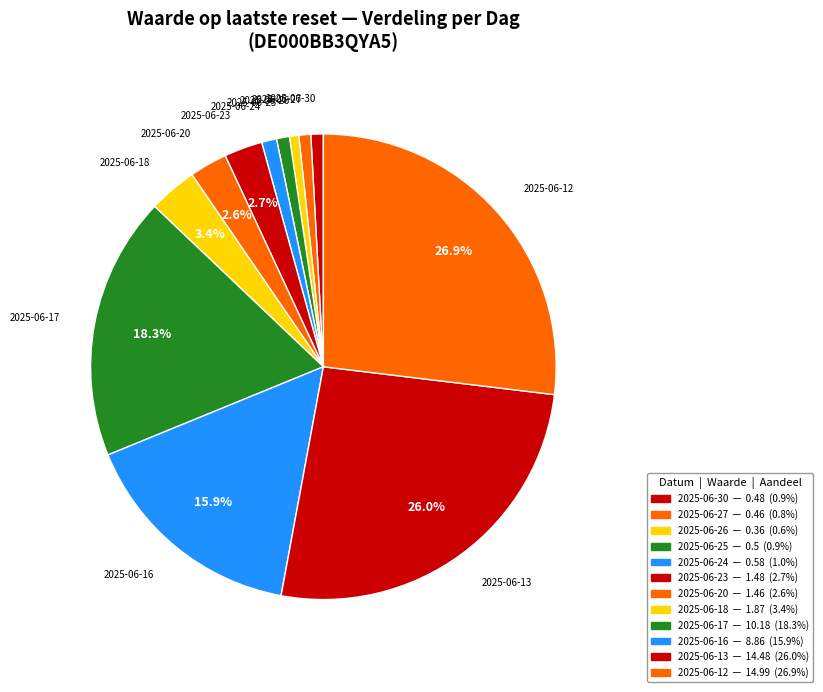

Count the number of slices in the pie.

12